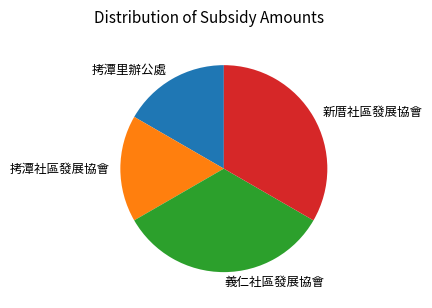

What is the ratio of the value at 拷潭里辦公處 to the value at 義仁社區發展協會?

0.5